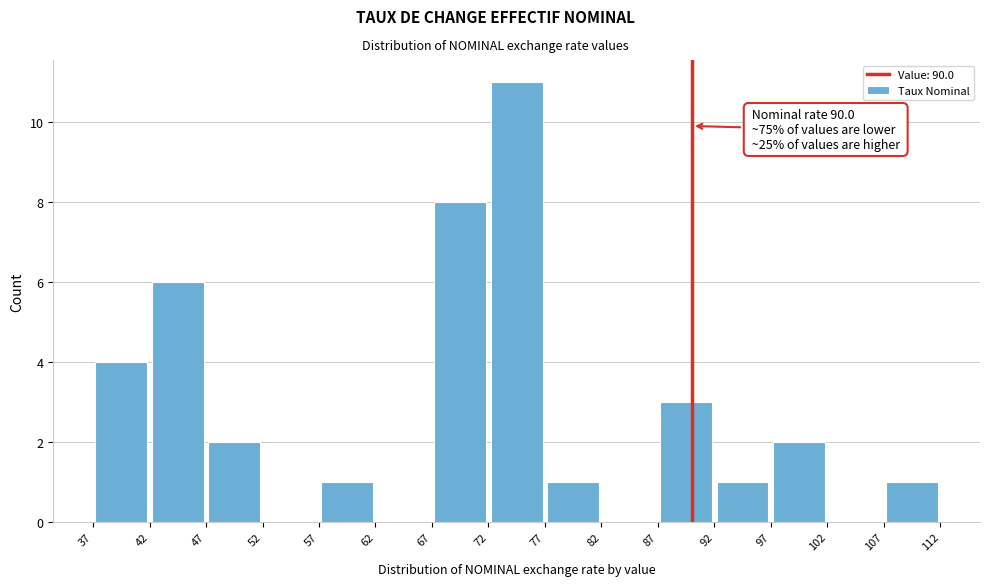

Over which range of the x-axis is the bar tallest?

72 to 77